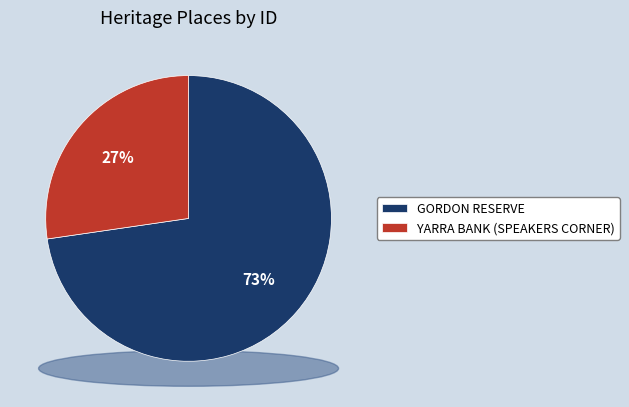

How many segments does this pie chart have?

2